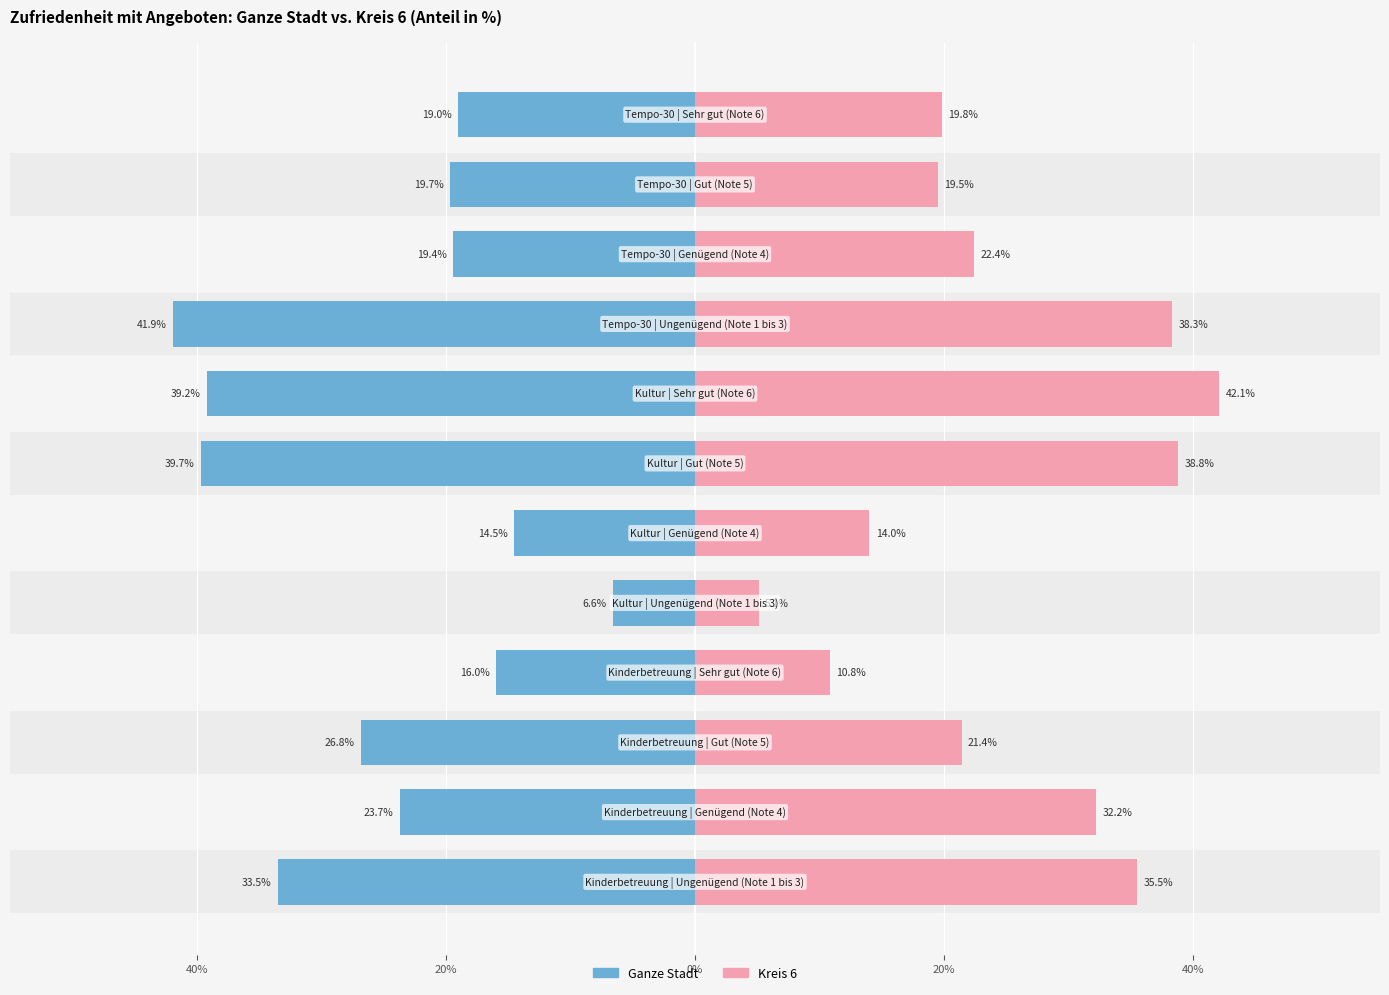

How many bars are there in total?

24